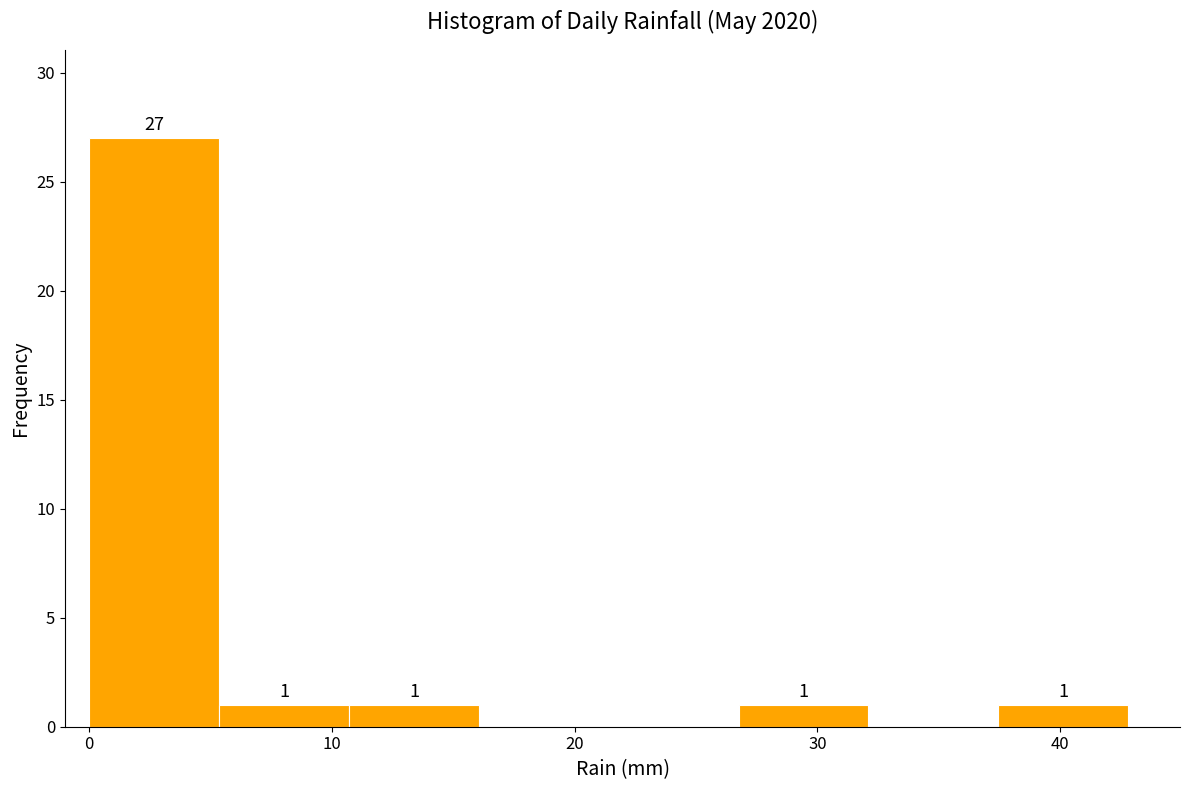

Which range on the x-axis has the tallest bar?

0 to 5